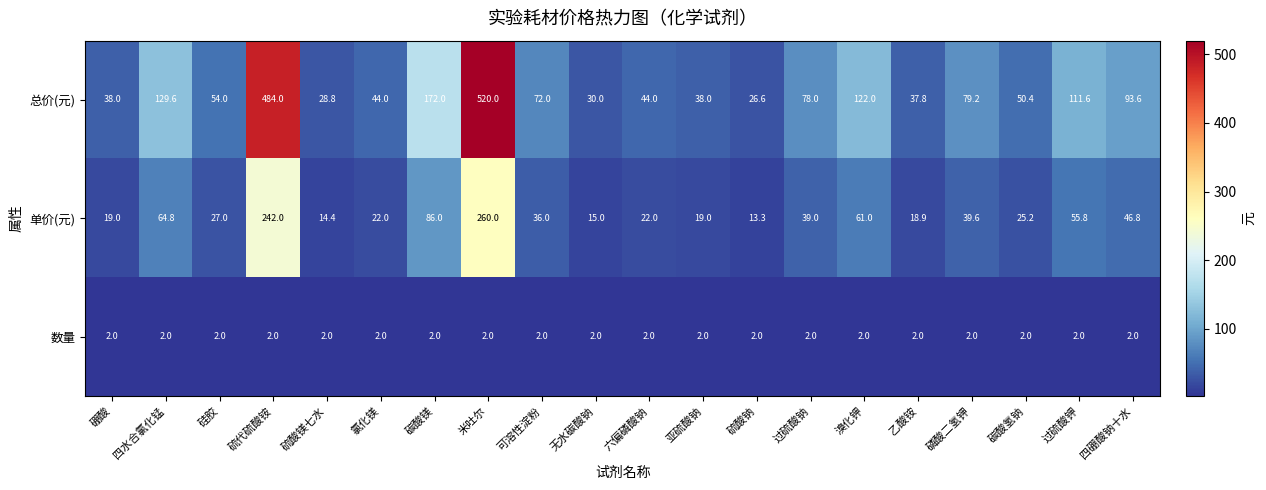

Read the 总价(元) value at 硫酸镁七水.

28.8